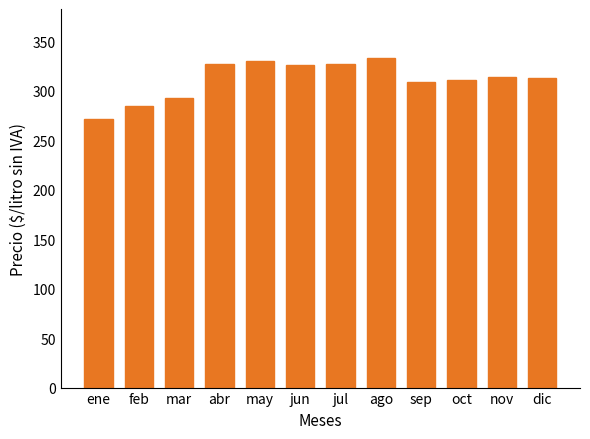

What is the label of the 2nd bar from the left?

feb